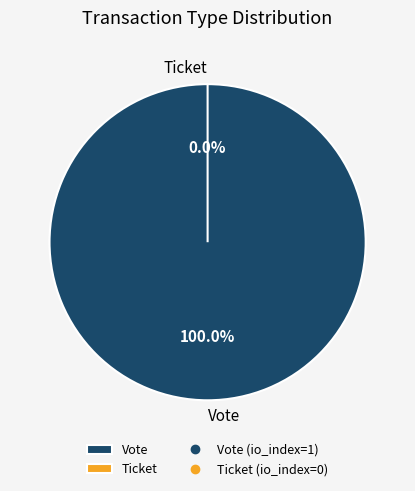

To the nearest percent, what is the combined percentage of Ticket and Vote?

100%